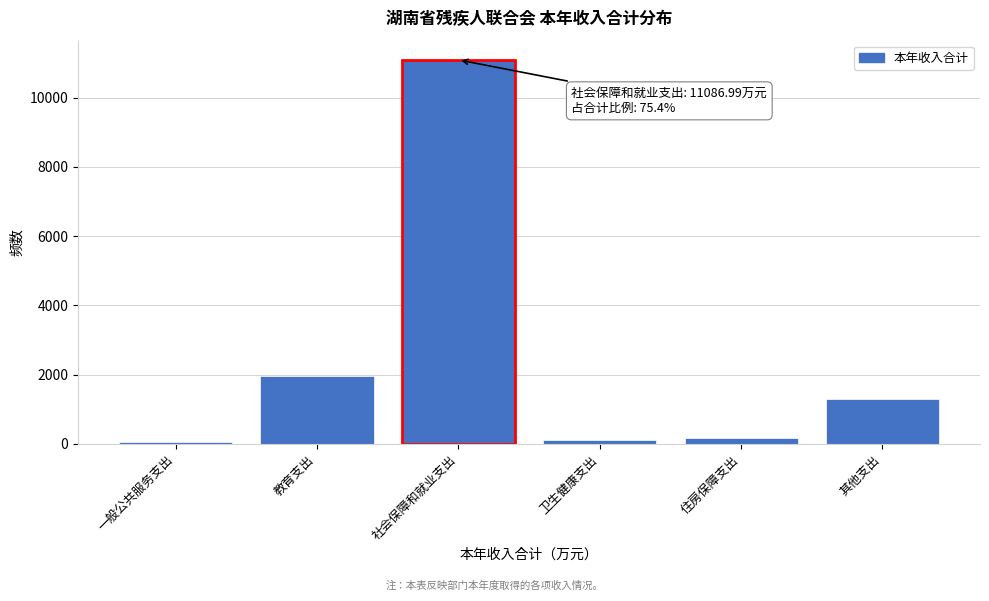

Reading left to right, what are all the values shown in this chart?

52.5	1966.7	11087.0	112.0	178.8	1308.6